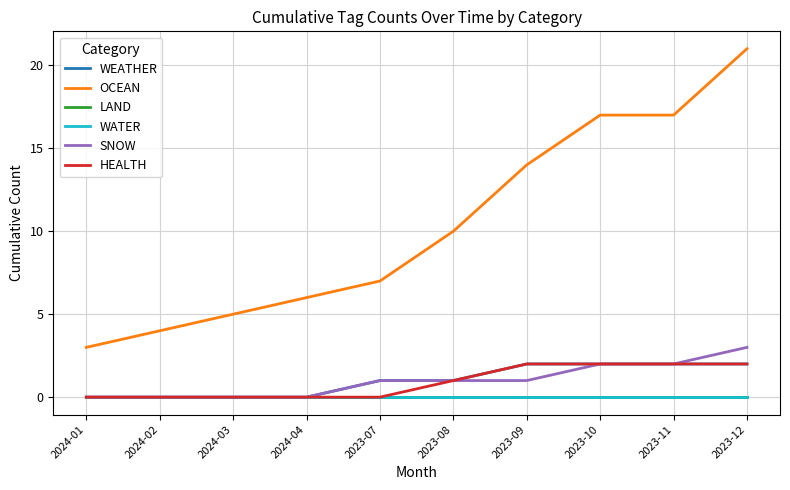

True or false: HEALTH and WEATHER cross at least once.

False